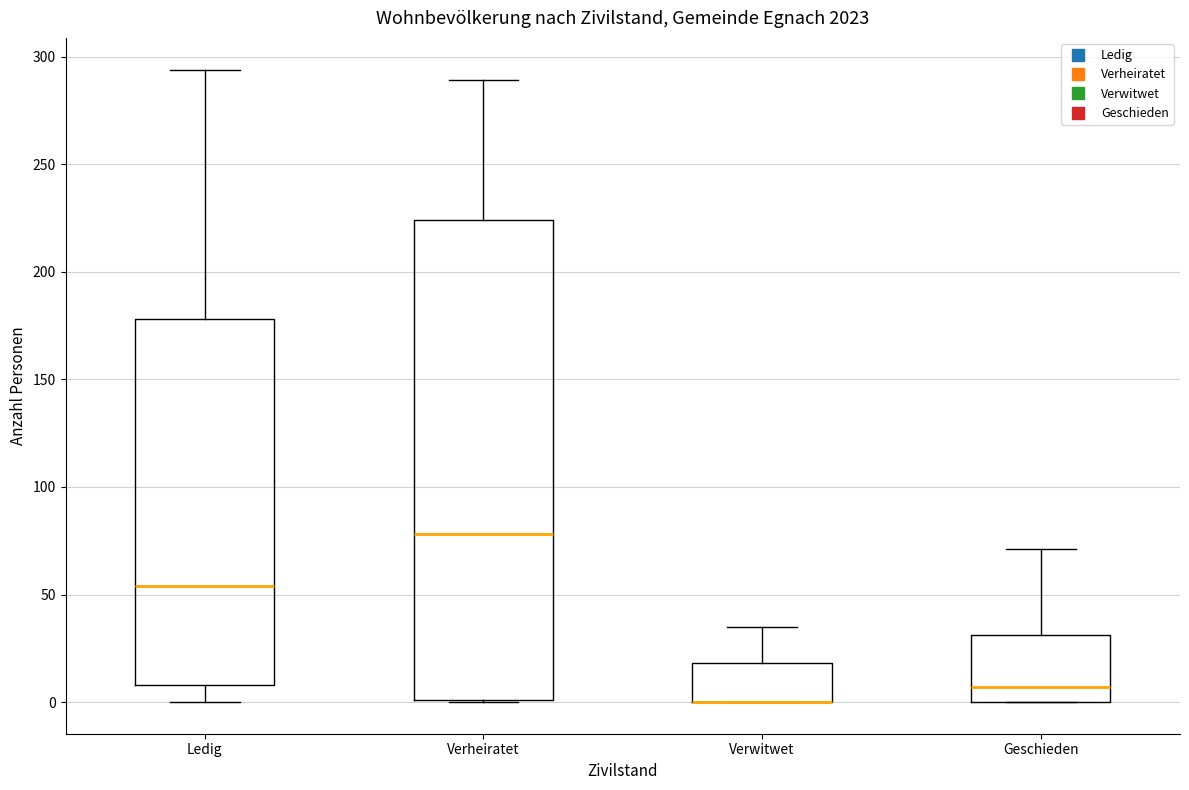

Reading left to right, read every box against the y-axis: the position of its median line, the range the box covers, and the ends of its whiskers. The values are not printed on the chart, so give them approximately, as read against the axis.

Ledig: median 55, box 10 to 180, whiskers 0 to 295
Verheiratet: median 80, box 0 to 225, whiskers 0 to 290
Verwitwet: median 0 (drawn on the box's lower edge), box 0 to 20, whiskers 0 to 35
Geschieden: median 5, box 0 to 30, whiskers 0 to 70